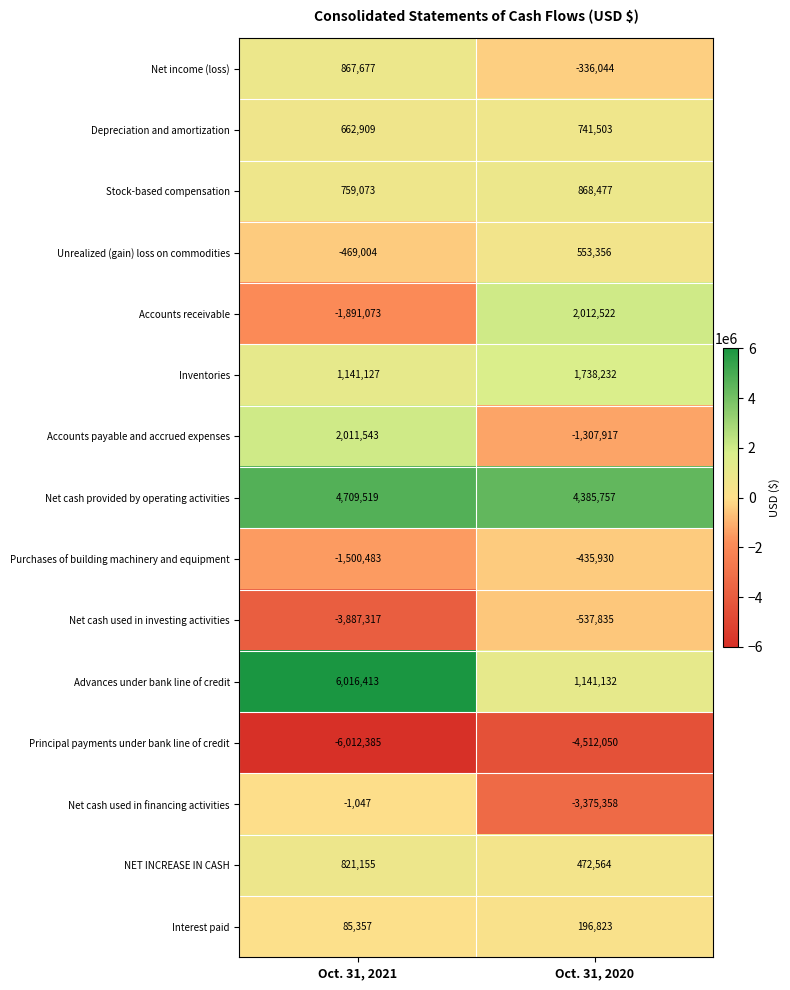

Which series has the largest total across all categories?

Net cash provided by operating activities